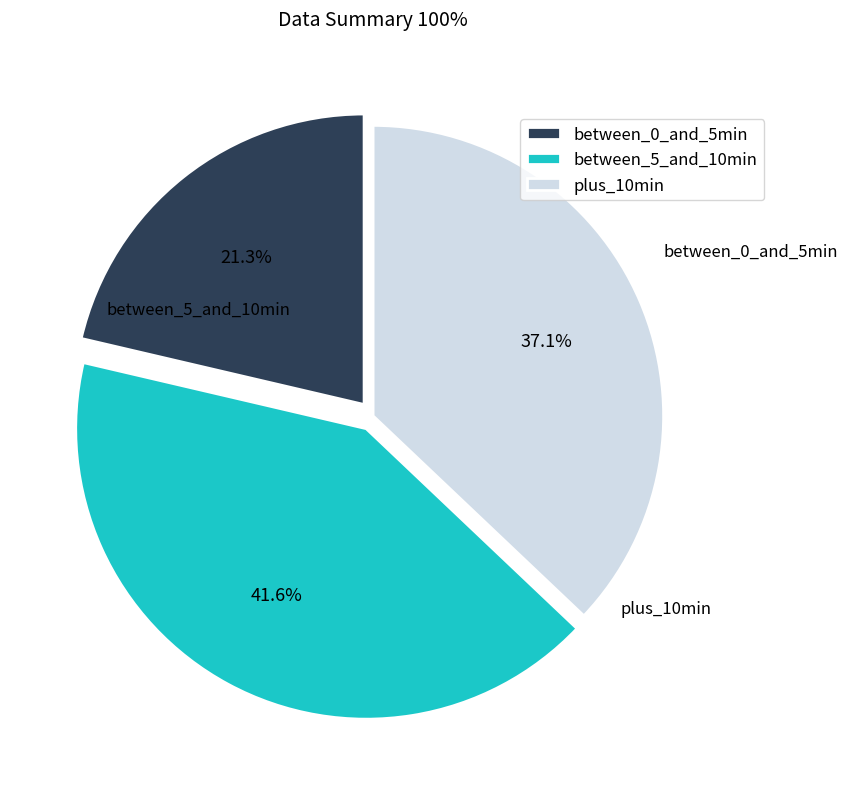

Which slice is the smallest?

between_0_and_5min